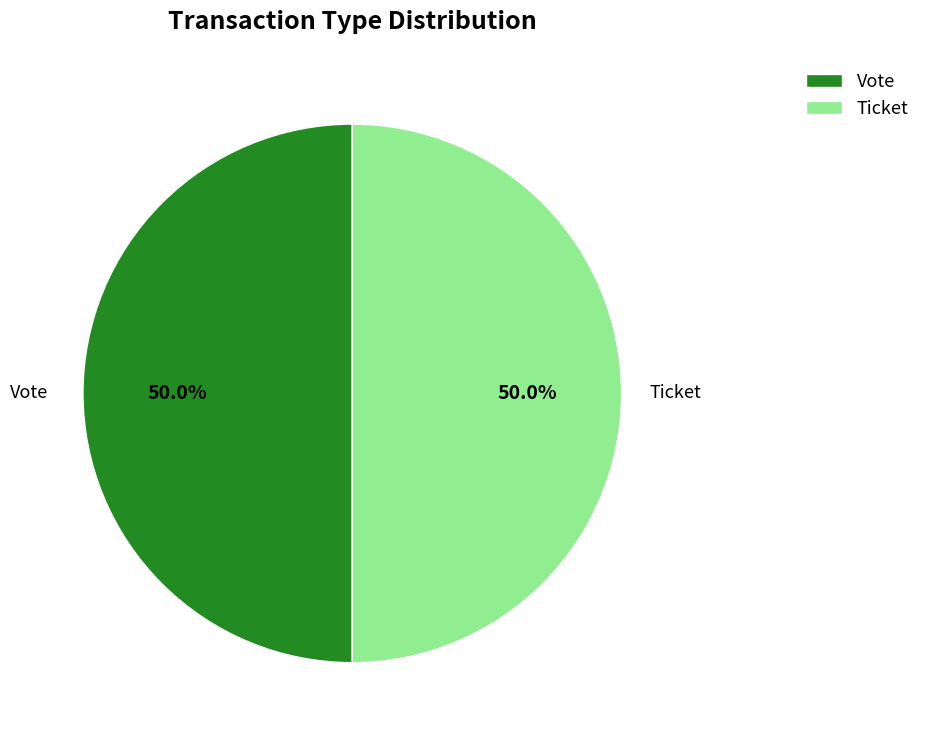

Combined, what portion of the pie is Vote and Ticket?

100.0%